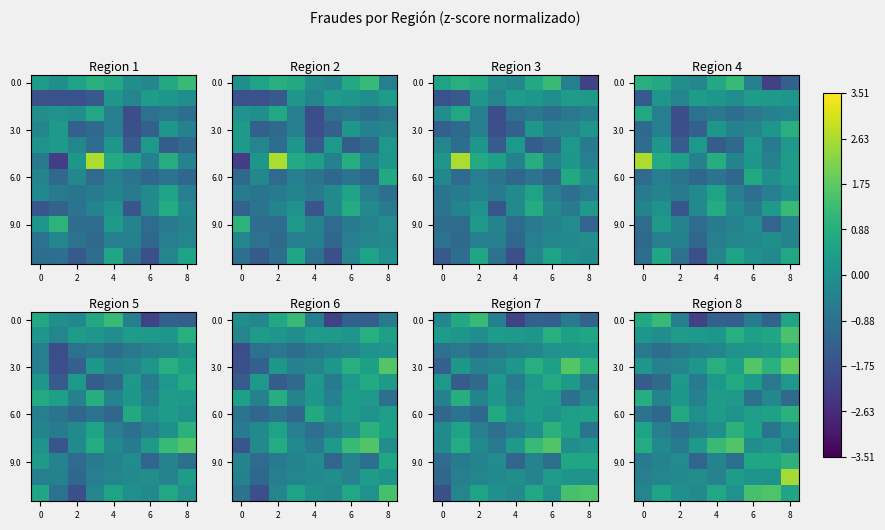

How many values in the 9.0 series exceed 0?

3